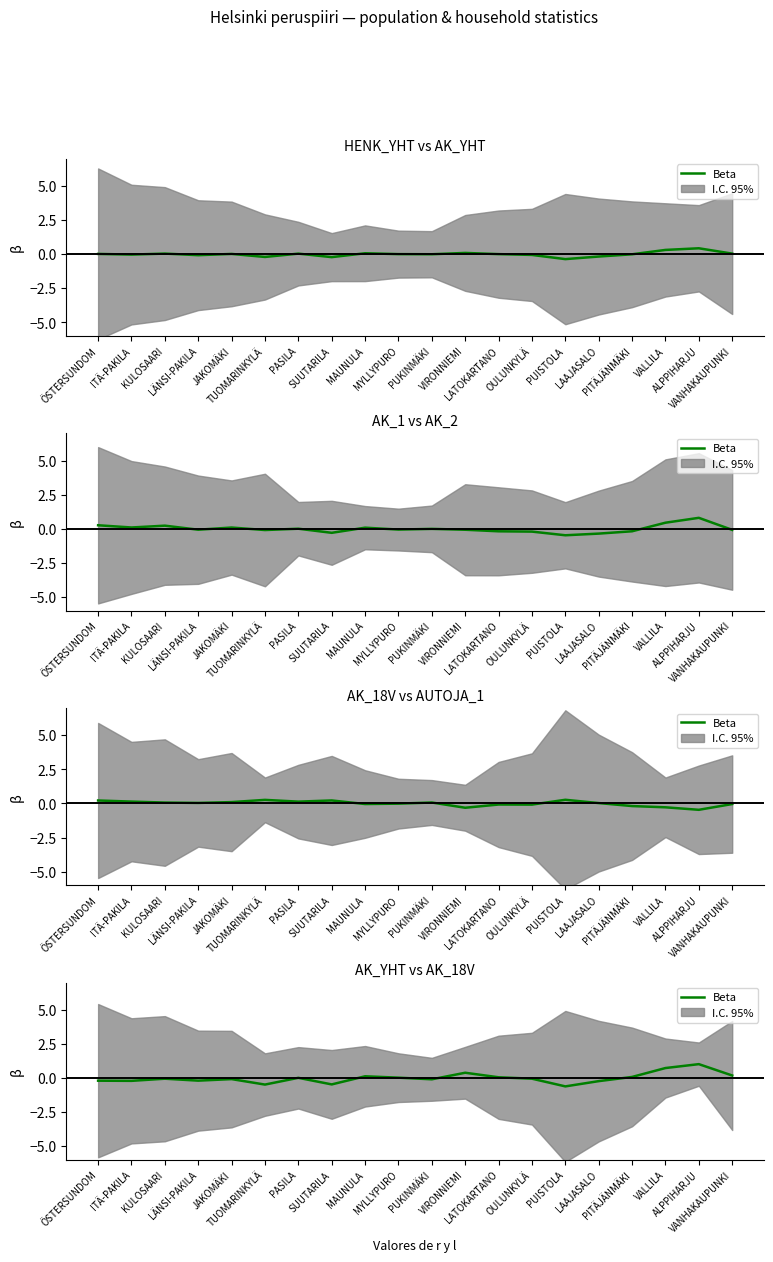

What is the label of the 4th point from the right?

PITÄJÄNMÄKI